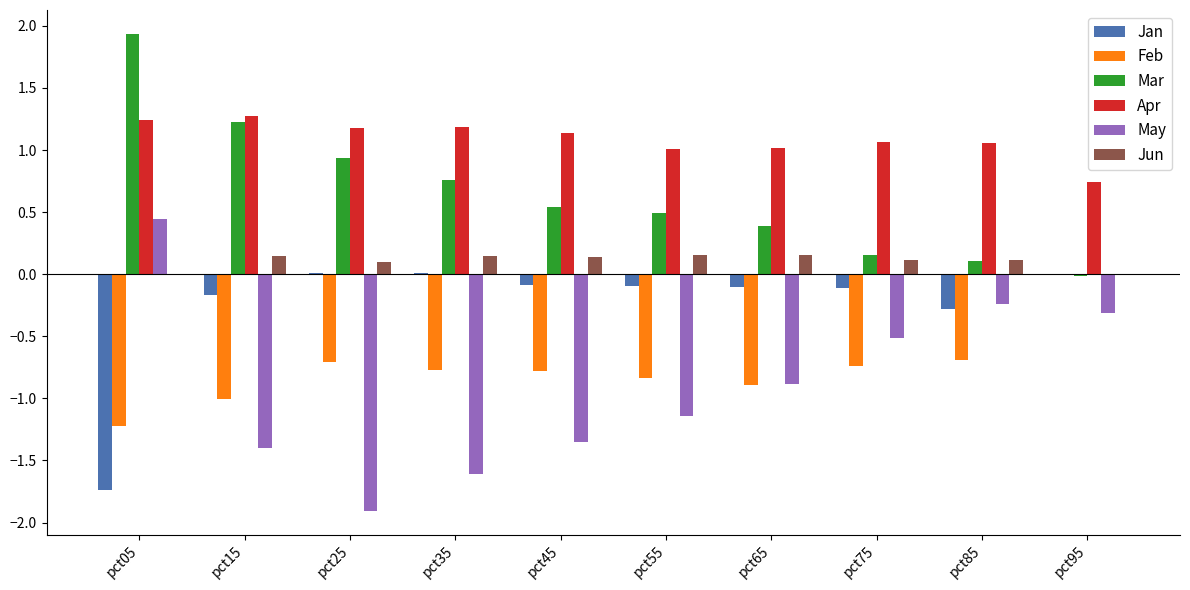

Which series changed the most between pct05 and pct25?

May